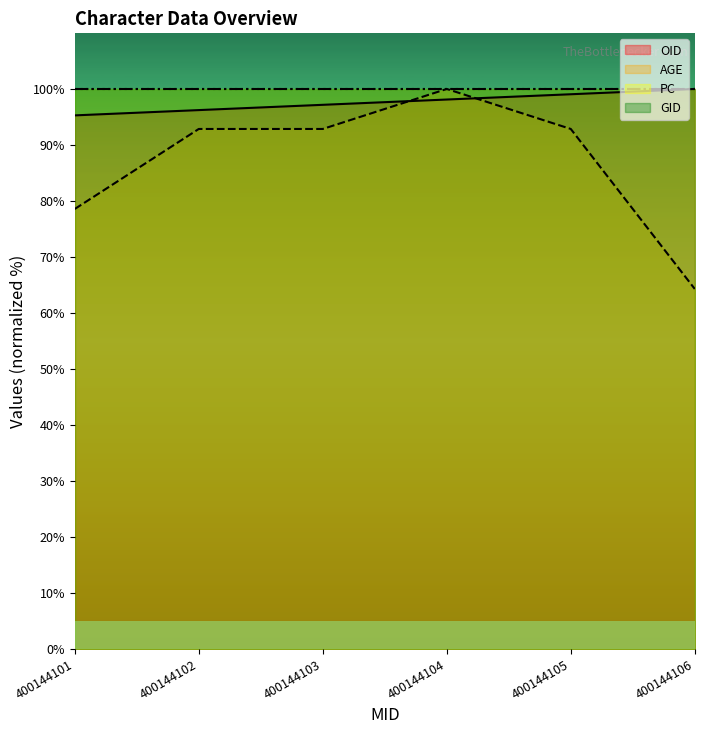

At which category does AGE reach its first local peak?

400144104